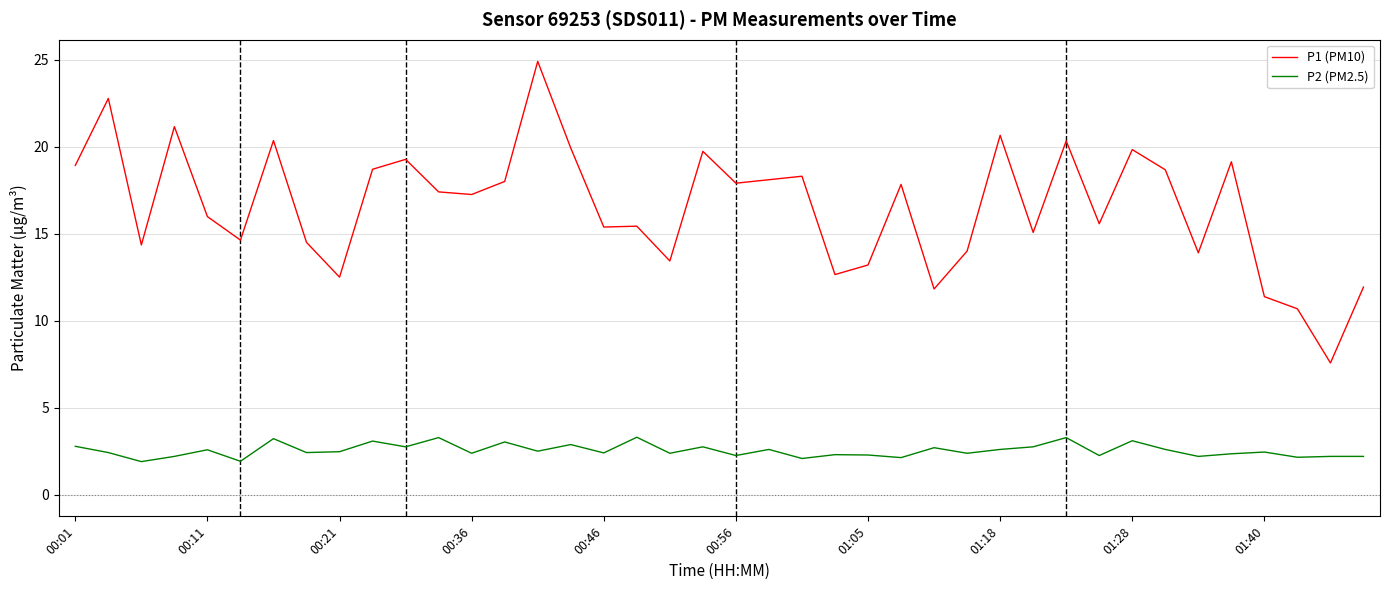

What is the difference between the maximum and minimum values in the P1 (PM10) series?

17.3